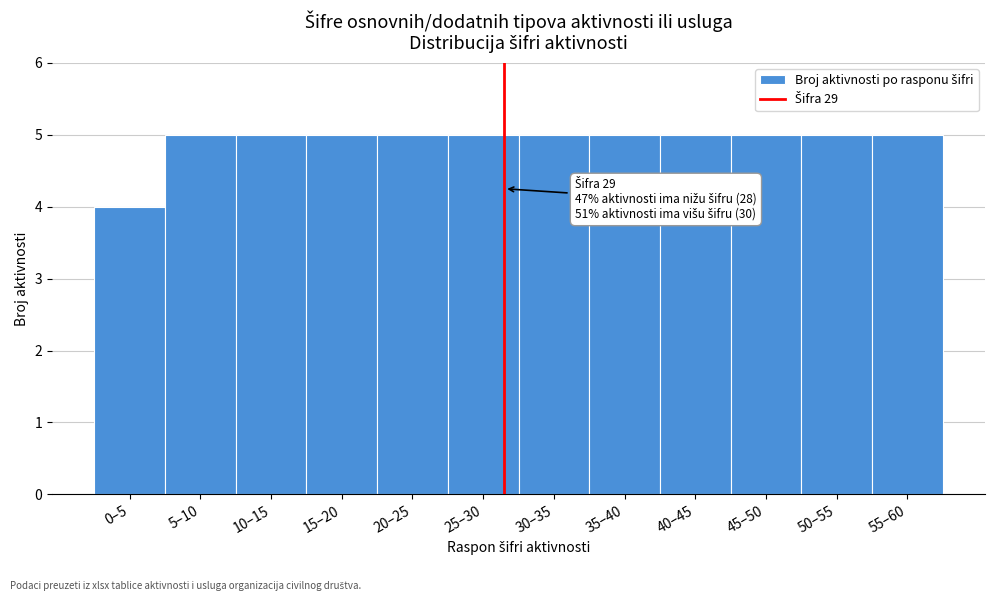

Reading right to left, list all the values displayed in this chart.

55–60=5	50–55=5	45–50=5	40–45=5	35–40=5	30–35=5	25–30=5	20–25=5	15–20=5	10–15=5	5–10=5	0–5=4